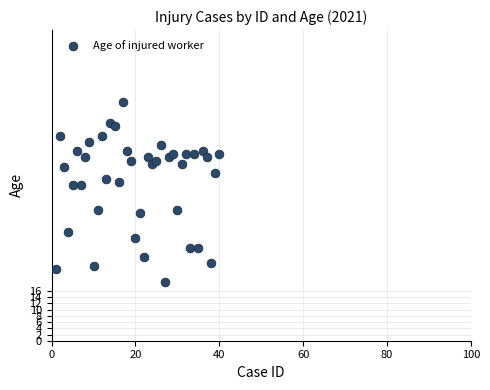

What is the range of Y values (max minus min)?

58